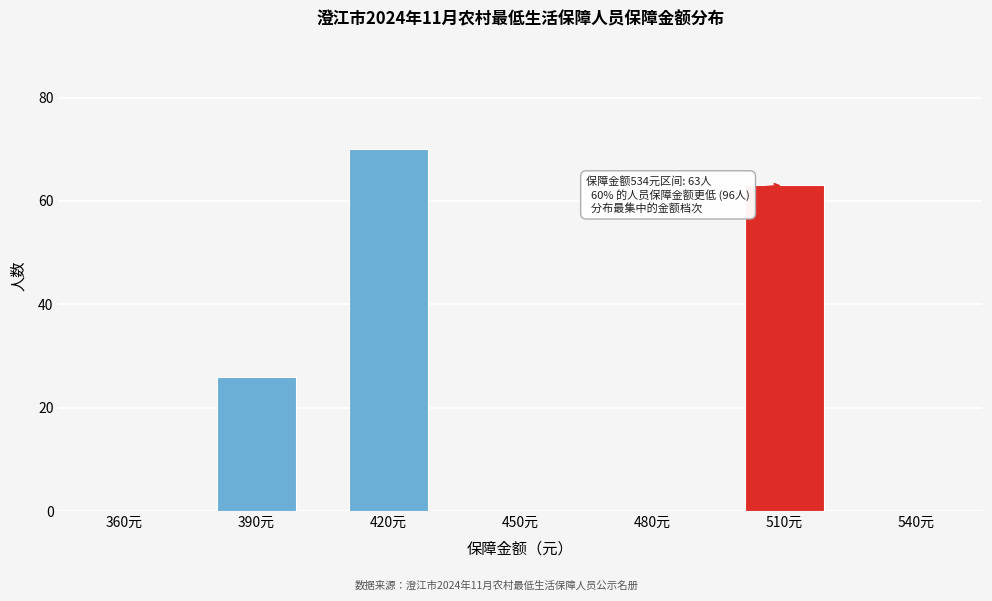

Reading left to right, what are all the values shown in this chart?

360元=0	390元=26	420元=70	450元=0	480元=0	510元=63	540元=0